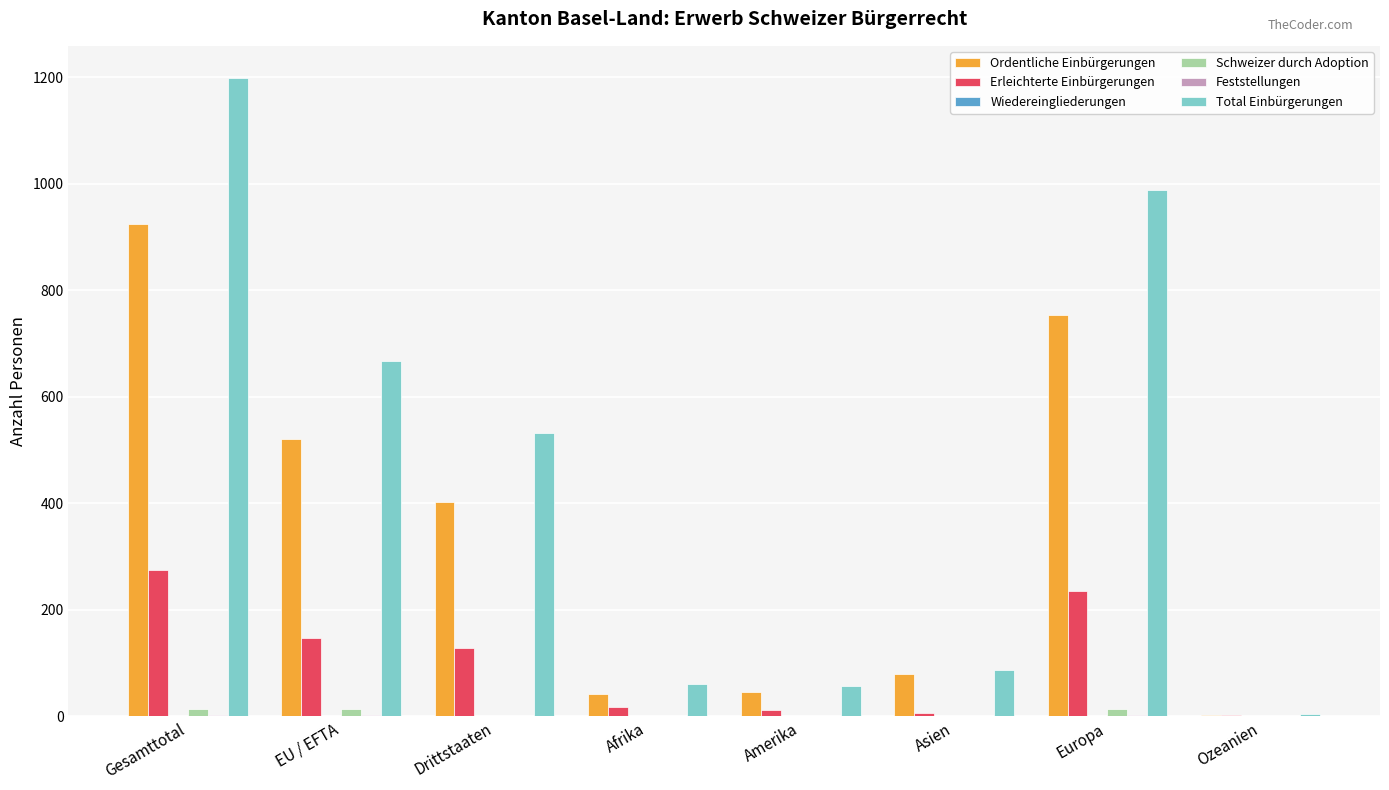

Which label corresponds to the largest value in the chart?

Gesamttotal